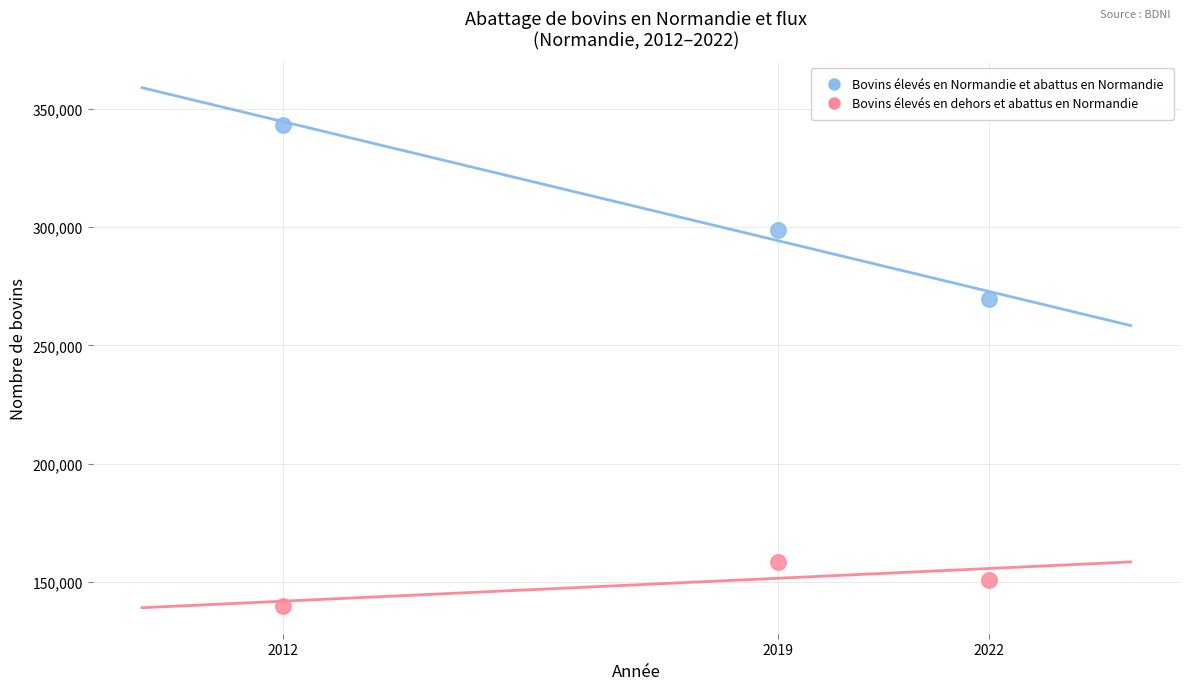

Across all data points, what is the average Y value?

226783